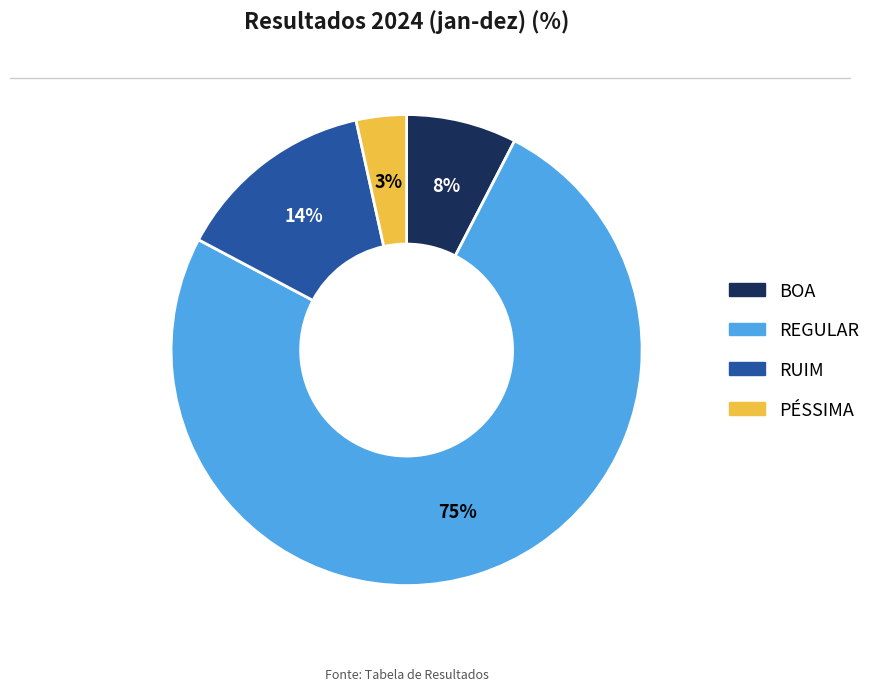

To the nearest percent, what is the combined percentage of PÉSSIMA and BOA?

11%